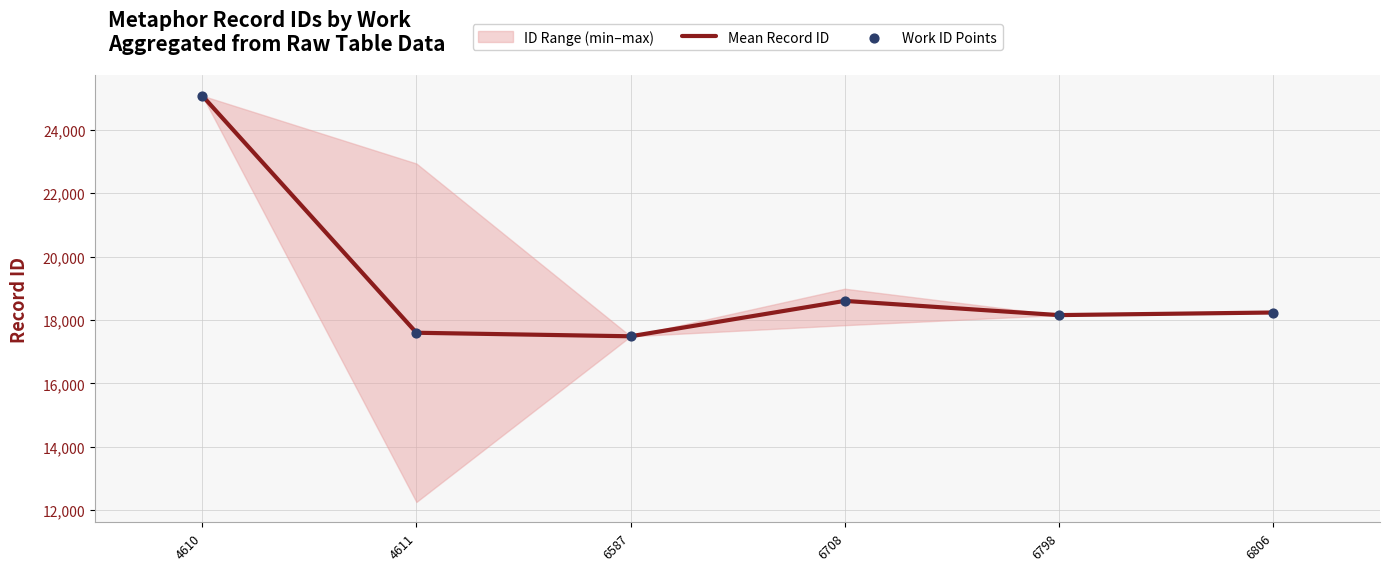

At how many categories does at least one series exceed 23382?

1